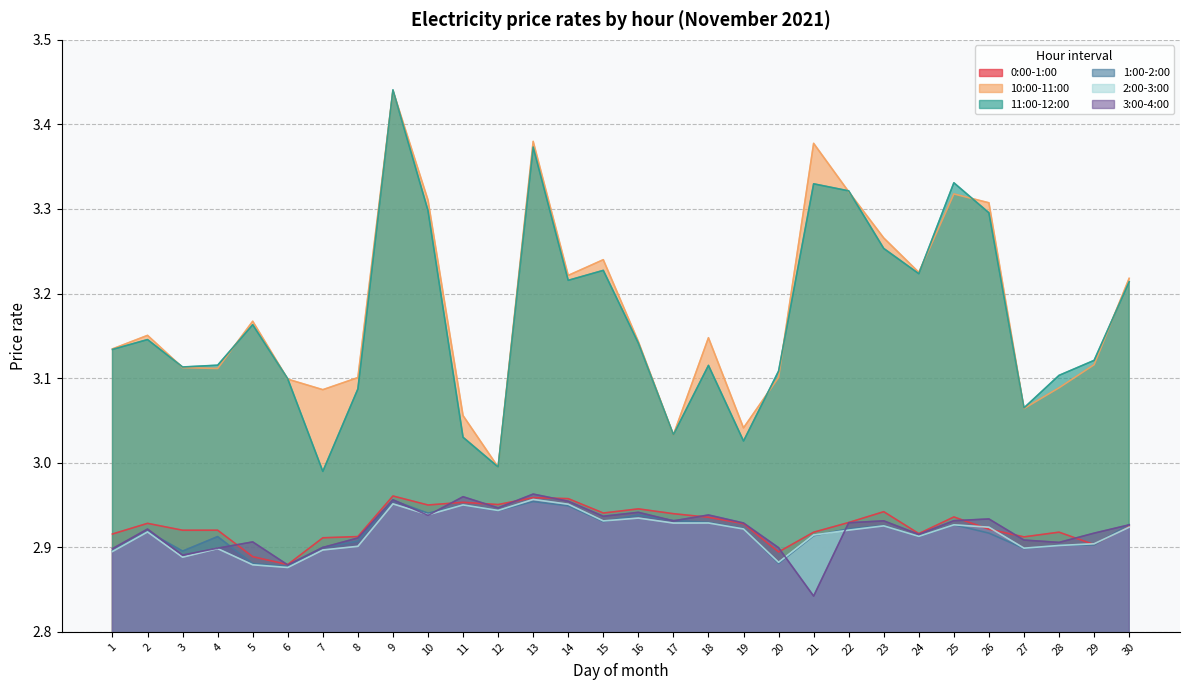

Where do 2:00-3:00 and 0:00-1:00 first cross each other?

25 and 26